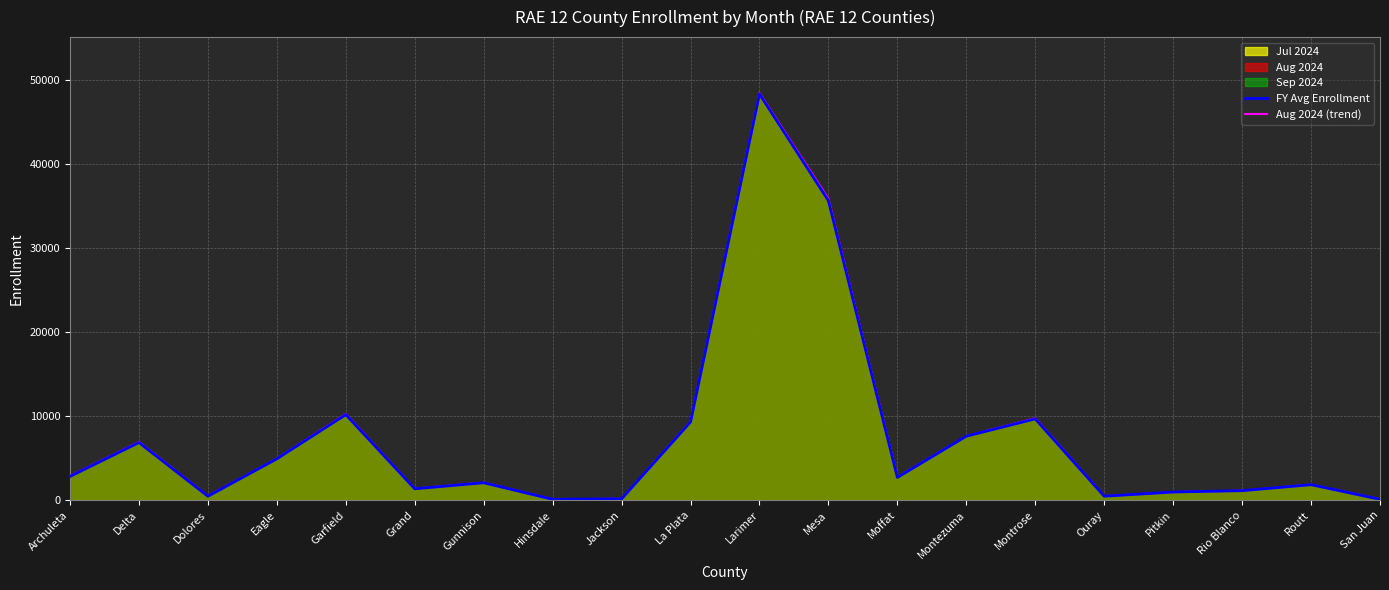

How many lines are shown in the chart?

2